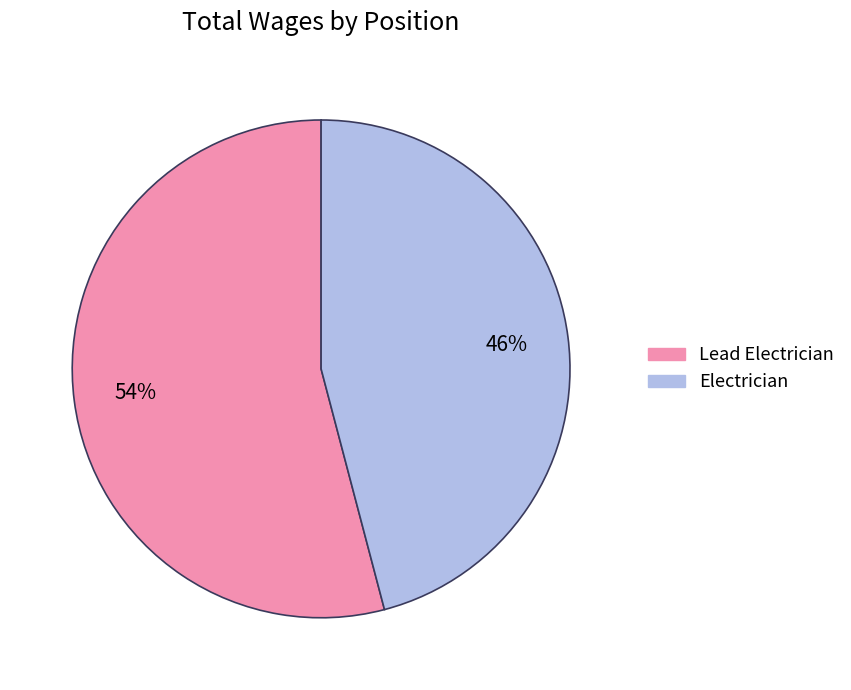

What is the ratio of the value at Lead Electrician to the value at Electrician?

1.2